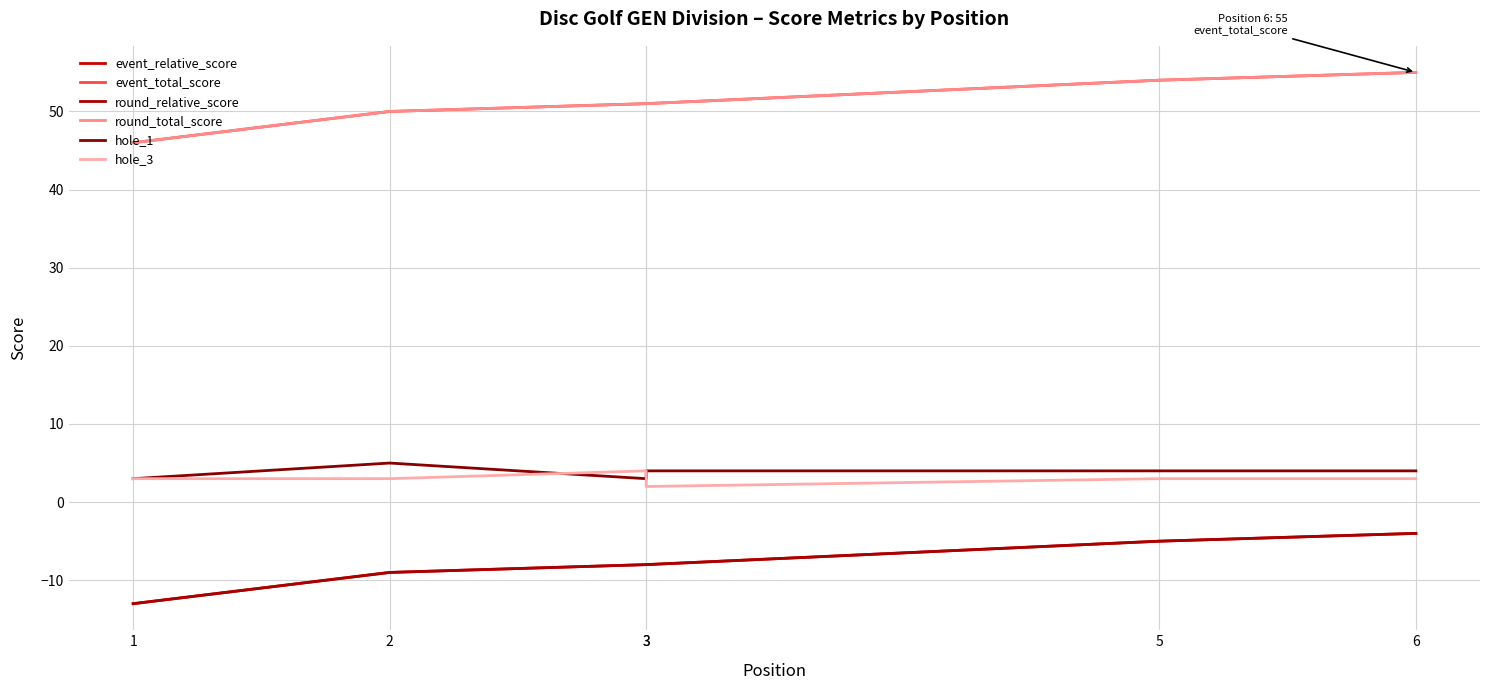

What is the difference between the maximum and minimum values in the round_relative_score series?

9